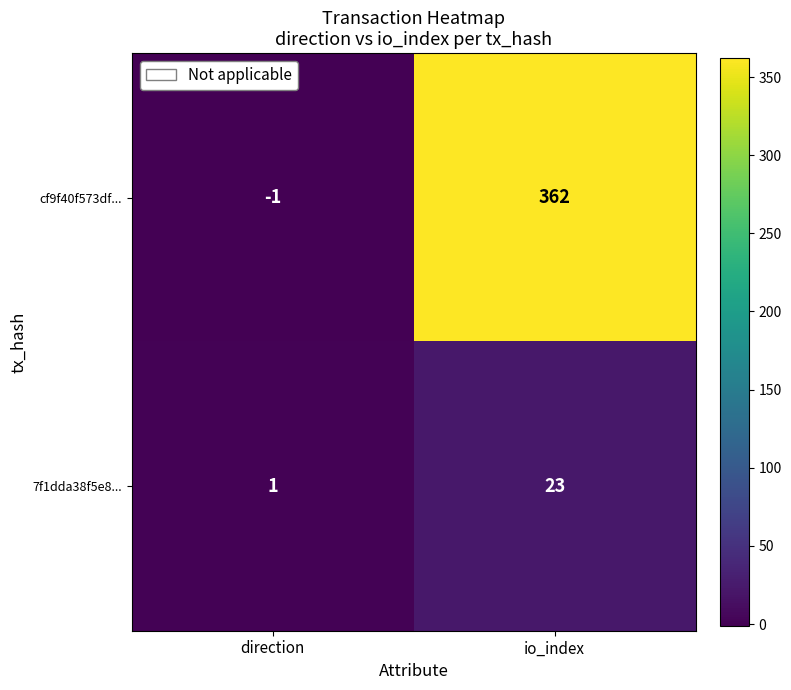

Which series has the largest total across all categories?

cf9f40f573df...